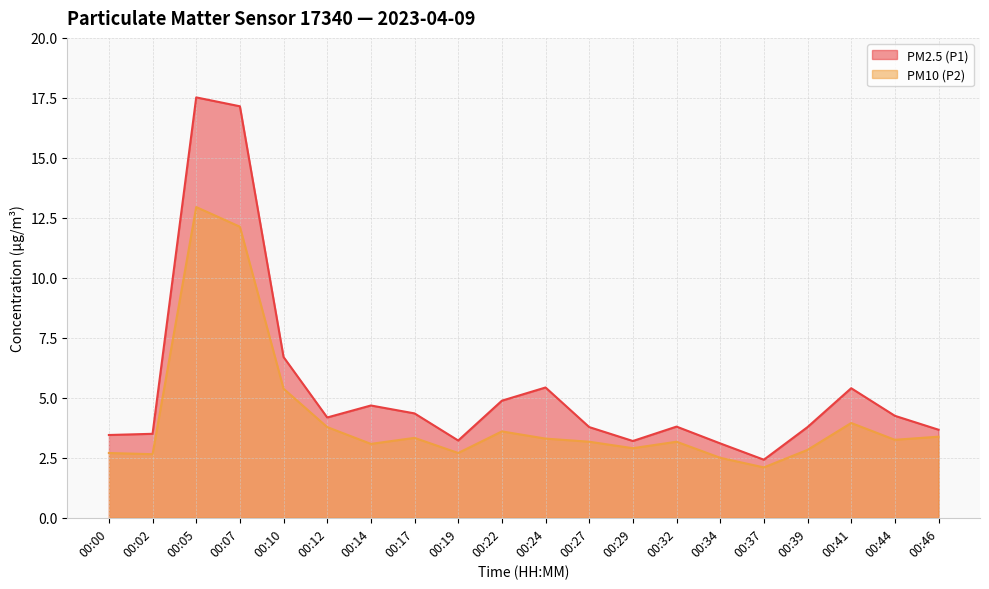

True or false: PM2.5 (P1) and PM10 (P2) intersect in this chart.

False